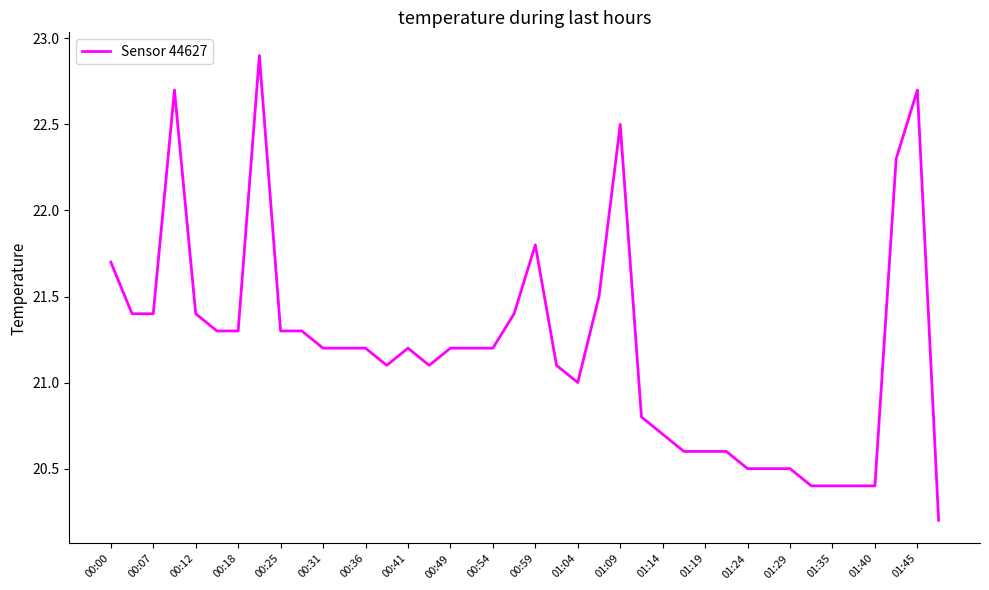

What is the greatest value displayed?

22.9